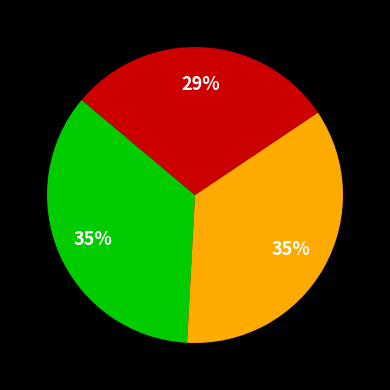

To the nearest percent, what is the difference between the largest and smallest slice percentages?

6%